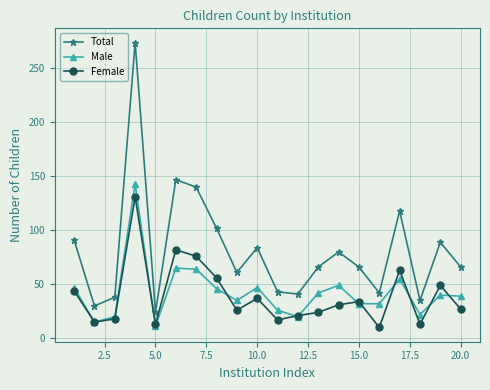

Which series has the largest total across all categories?

Total